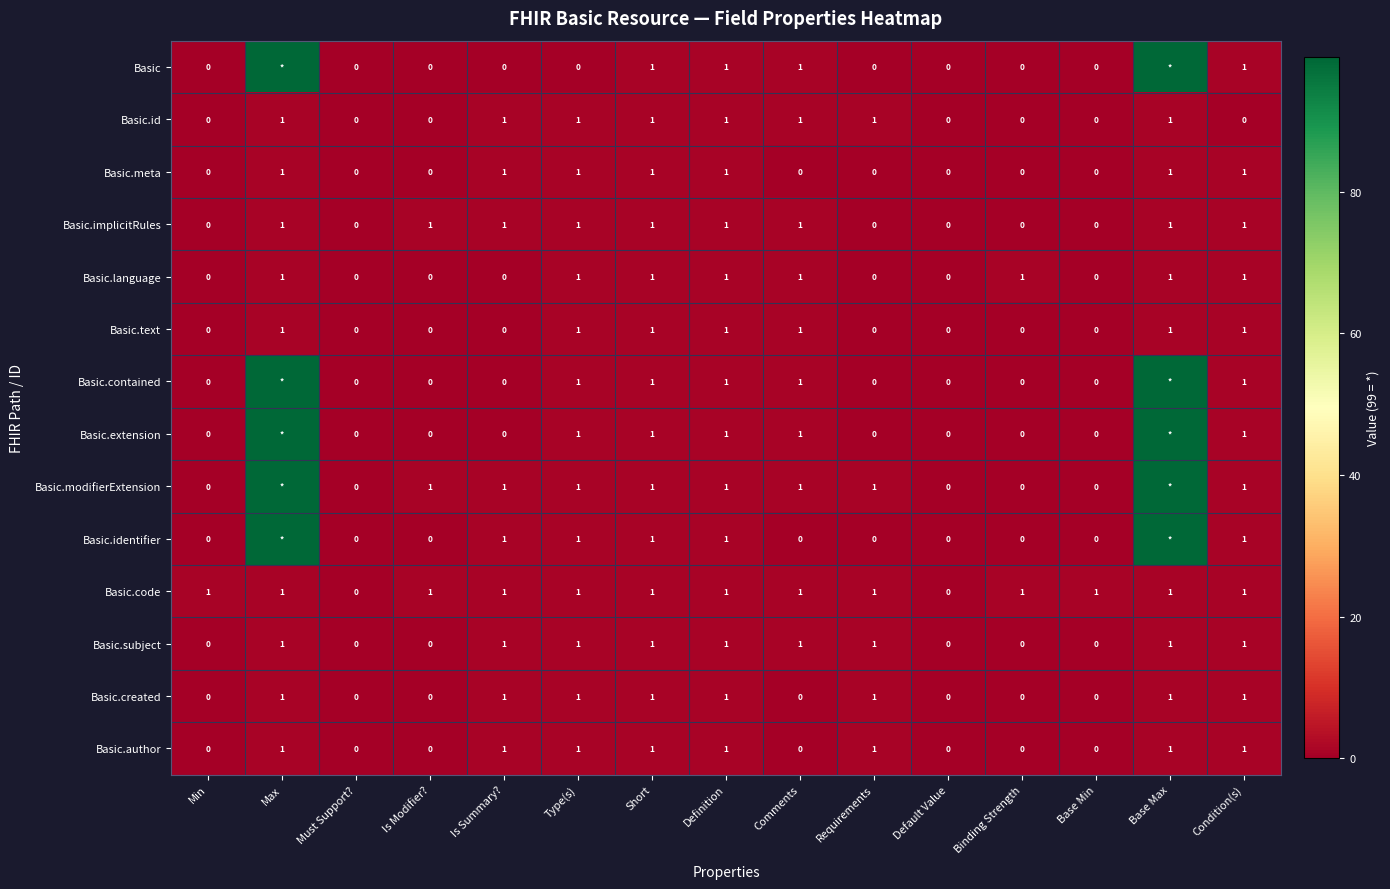

What is the spread (max minus min) of values at Comments?

1